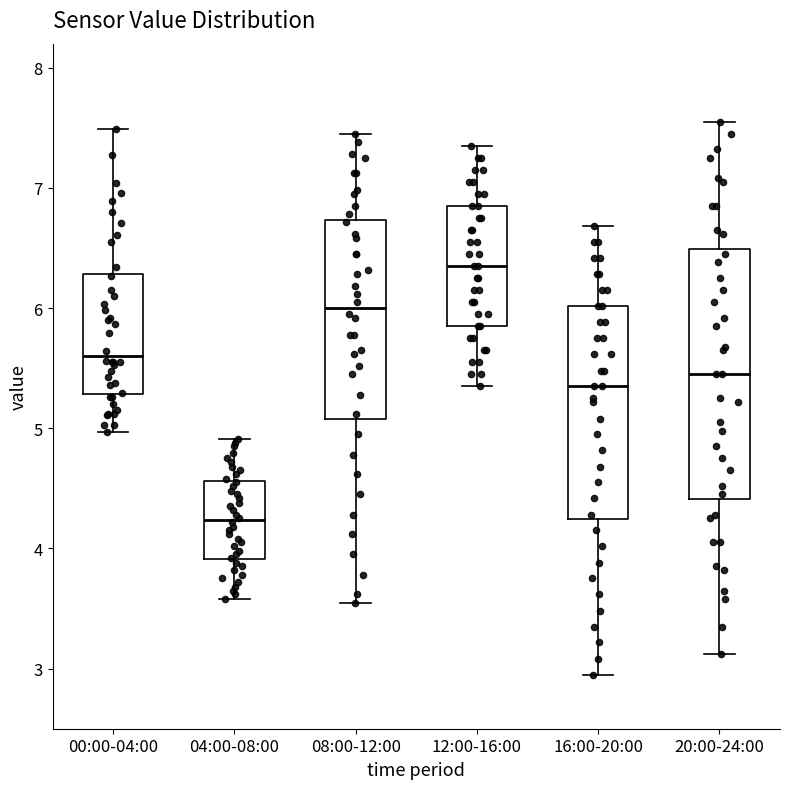

Which box's median line is the highest?

12:00-16:00